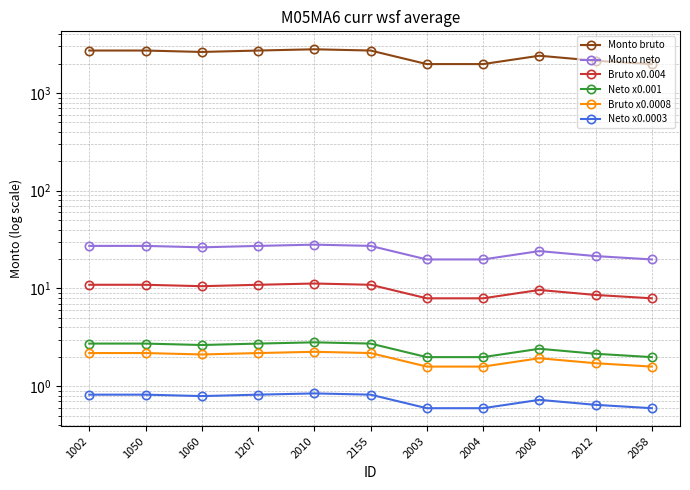

What is the value of the Neto x0.0003 point at the 5th from the left?

0.8